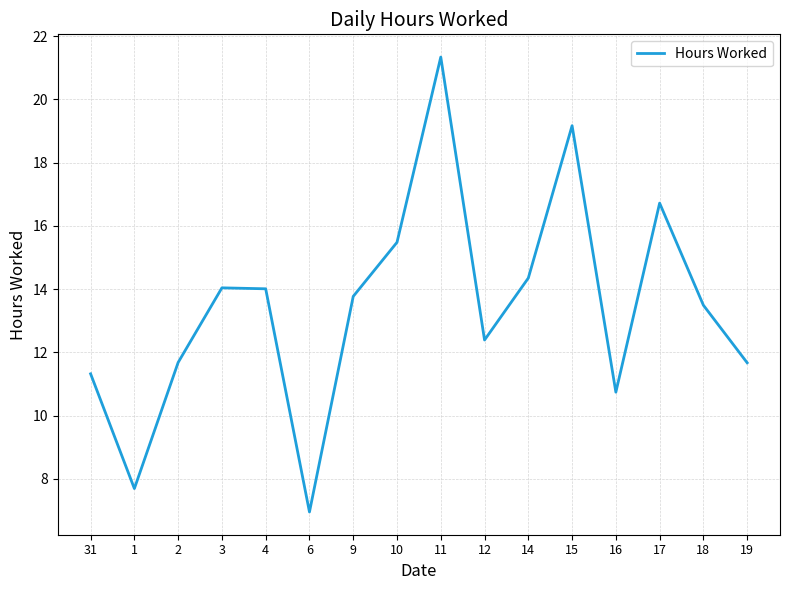

What position from the left is 4?

5